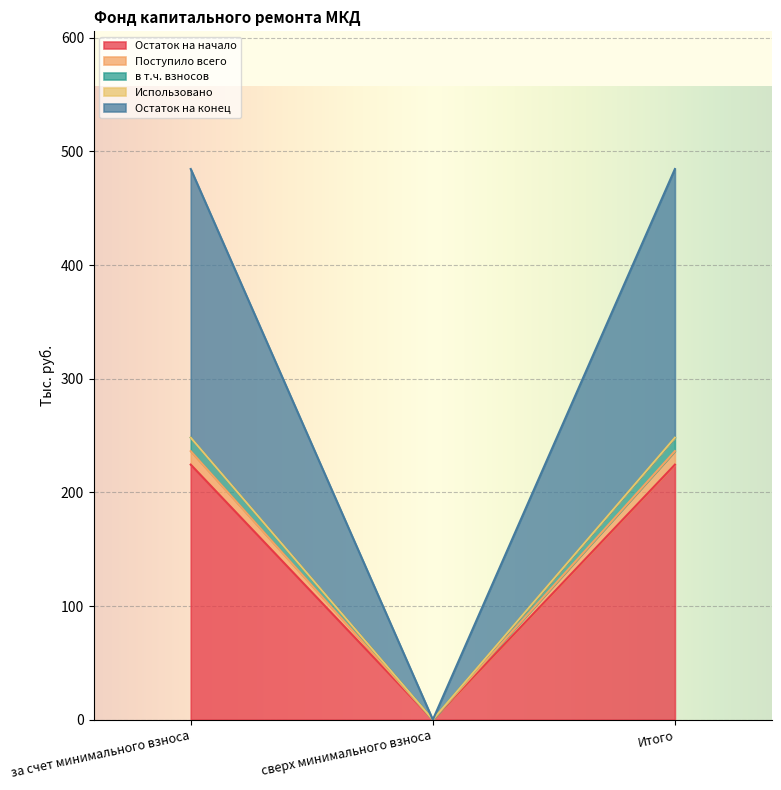

The value of в т.ч. взносов at Итого is 248.2. True or false?

True